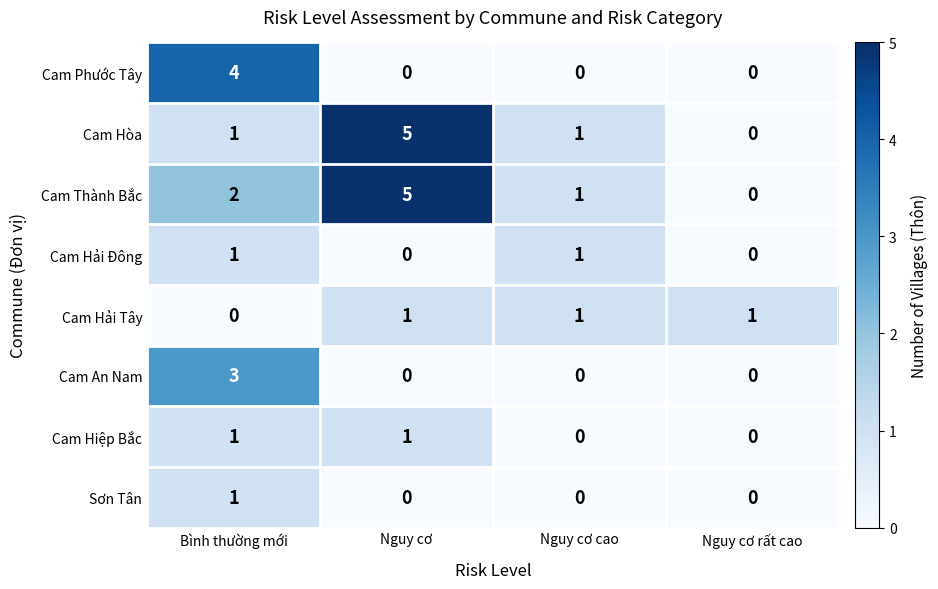

At which category does the chart reach its peak across all series?

Nguy cơ